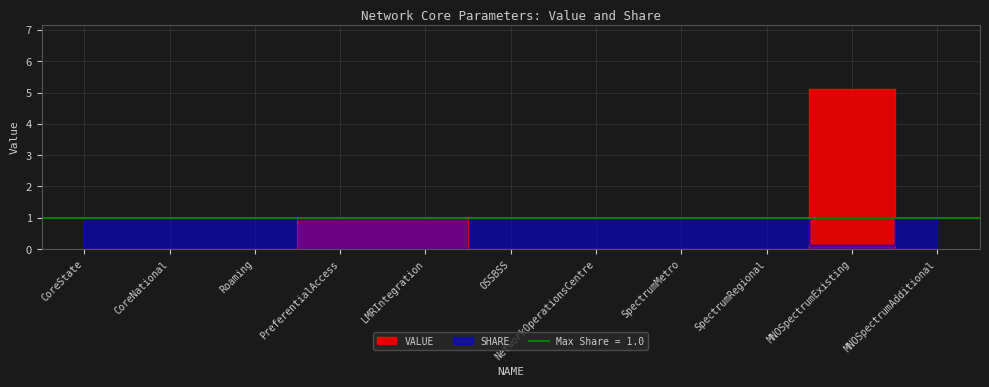

After their last crossing, which series has the higher values: VALUE or SHARE?

SHARE